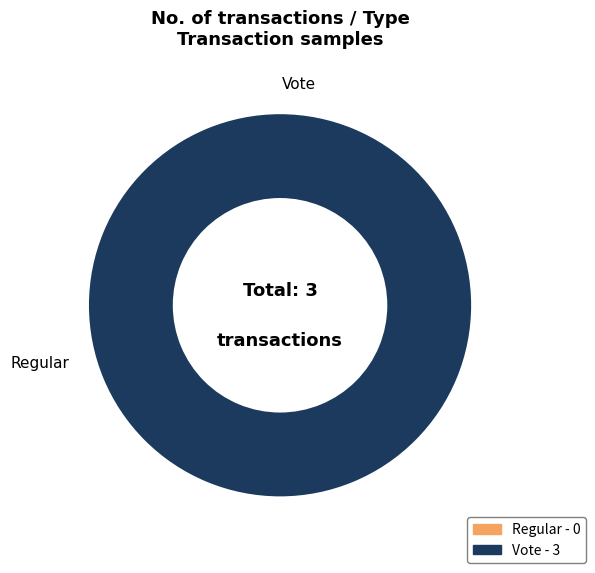

Combined, what portion of the pie is Vote and Regular?

100.0%